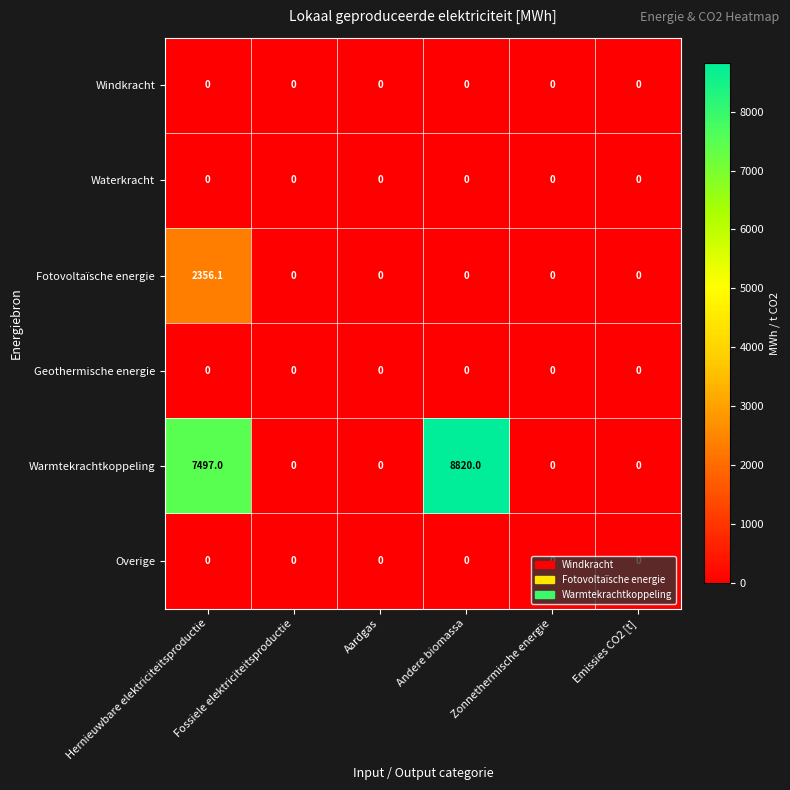

What is the maximum value shown in the chart?

8820.0